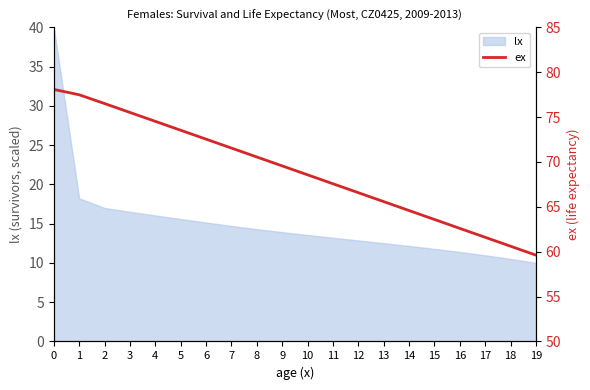

What is the ratio of the value at 14 to the value at 4?

0.9